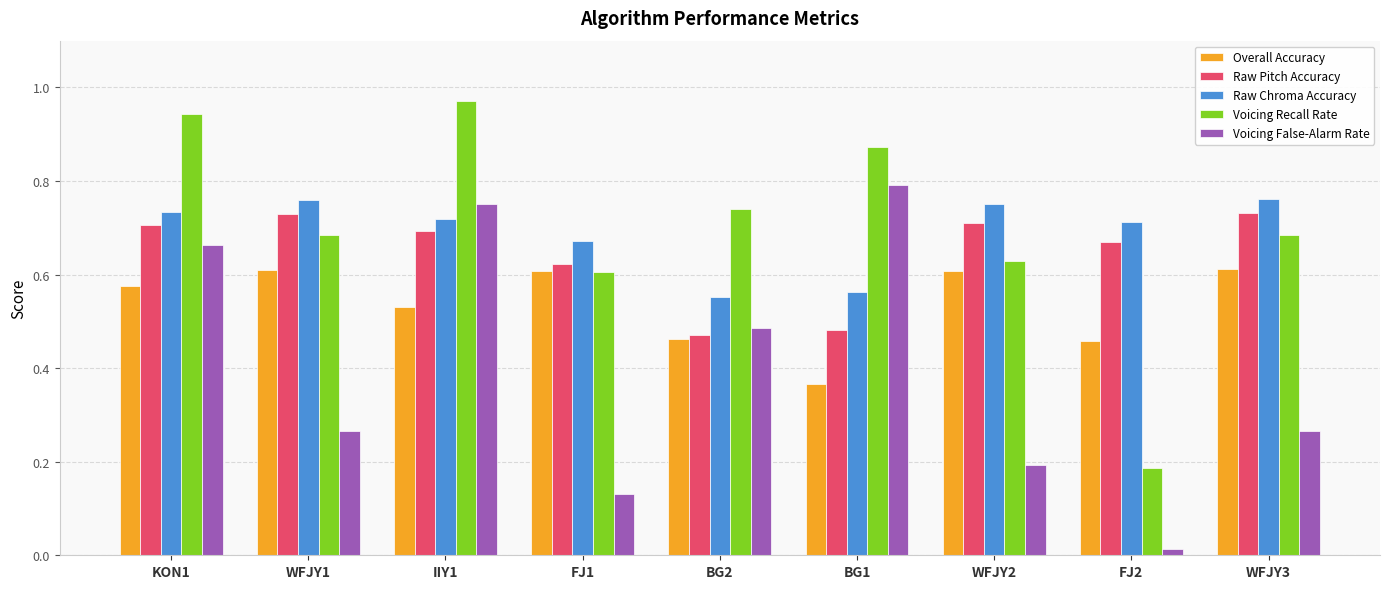

At which label does Voicing False-Alarm Rate reach its minimum?

FJ2